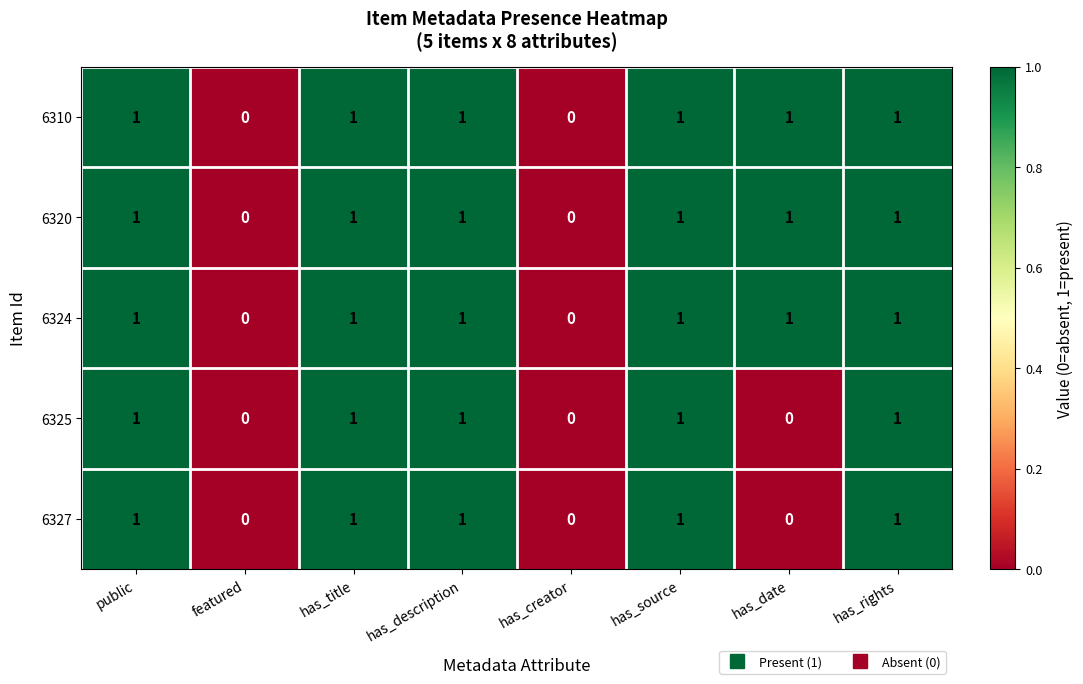

The 6327 series shows 0 at has_description. True or false?

False